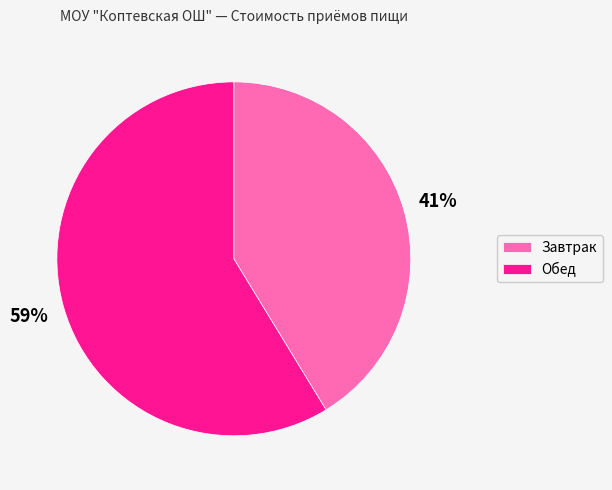

Which category has the biggest portion of the pie?

Обед